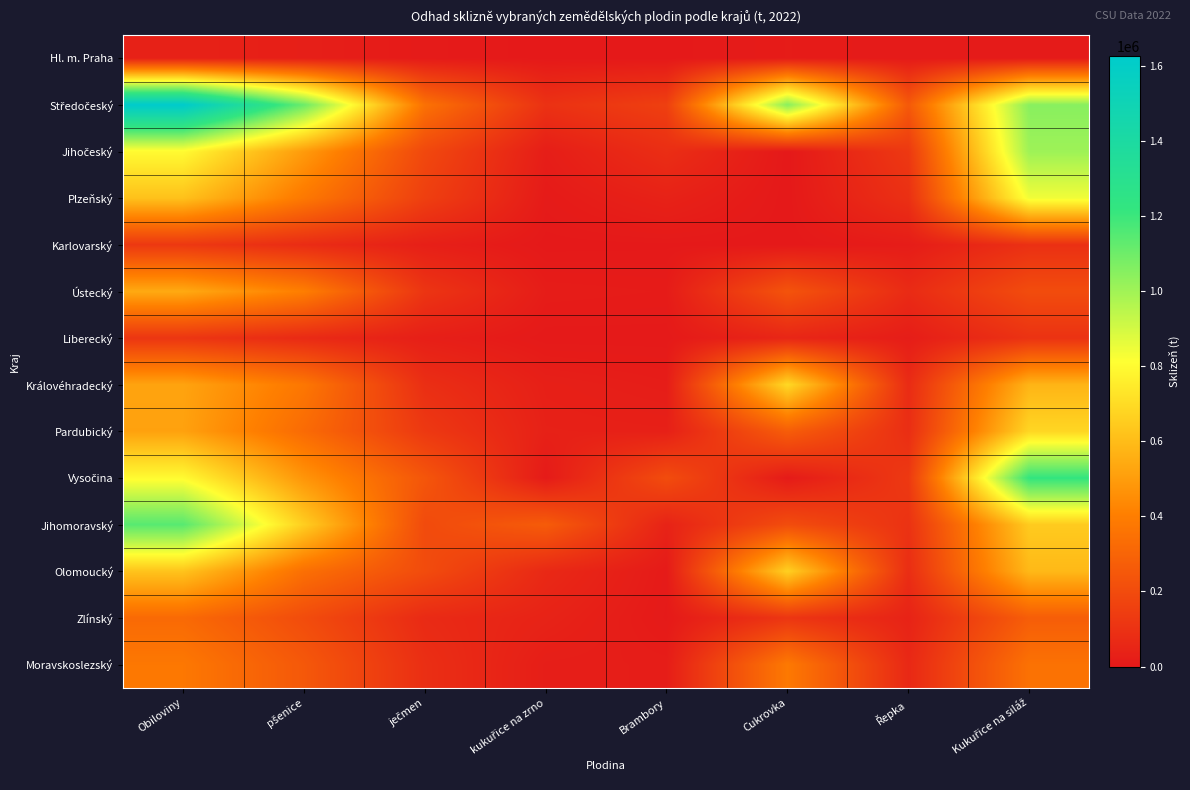

Which series changed the most between Řepka and Kukuřice na siláž?

Vysočina